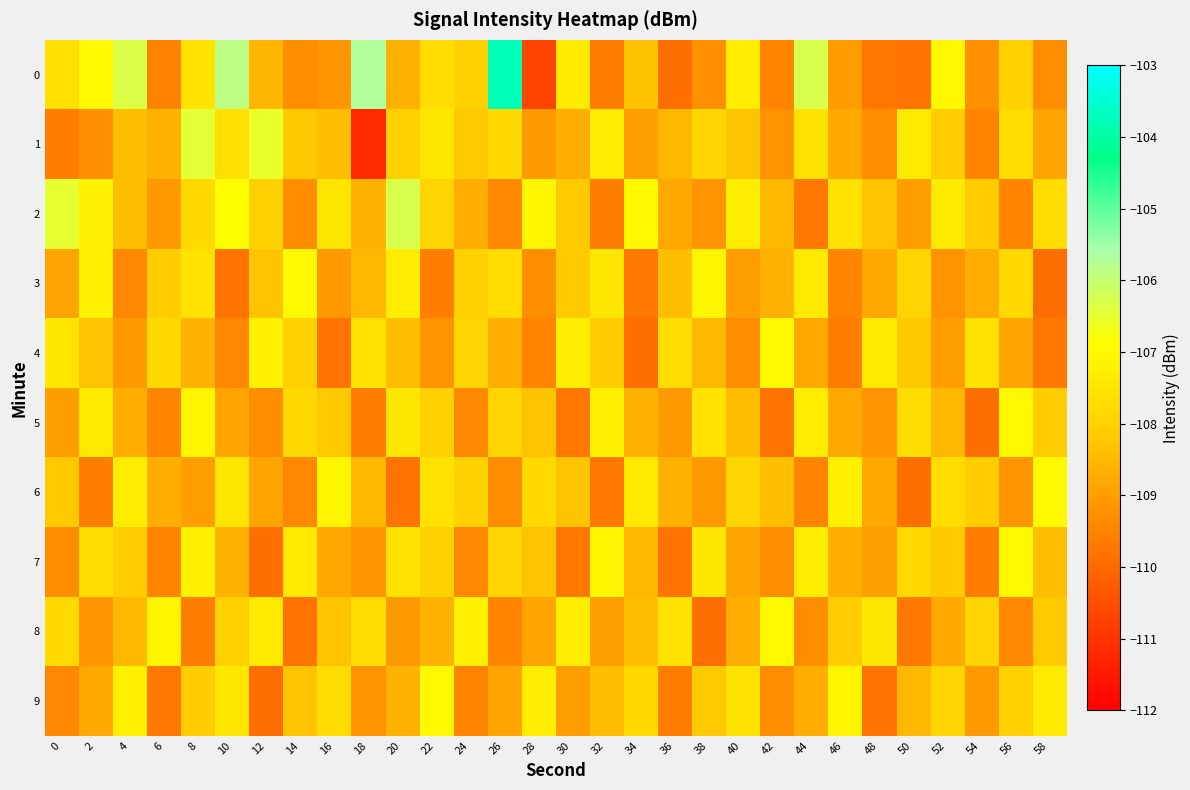

What is the maximum value shown in the chart?

-103.8